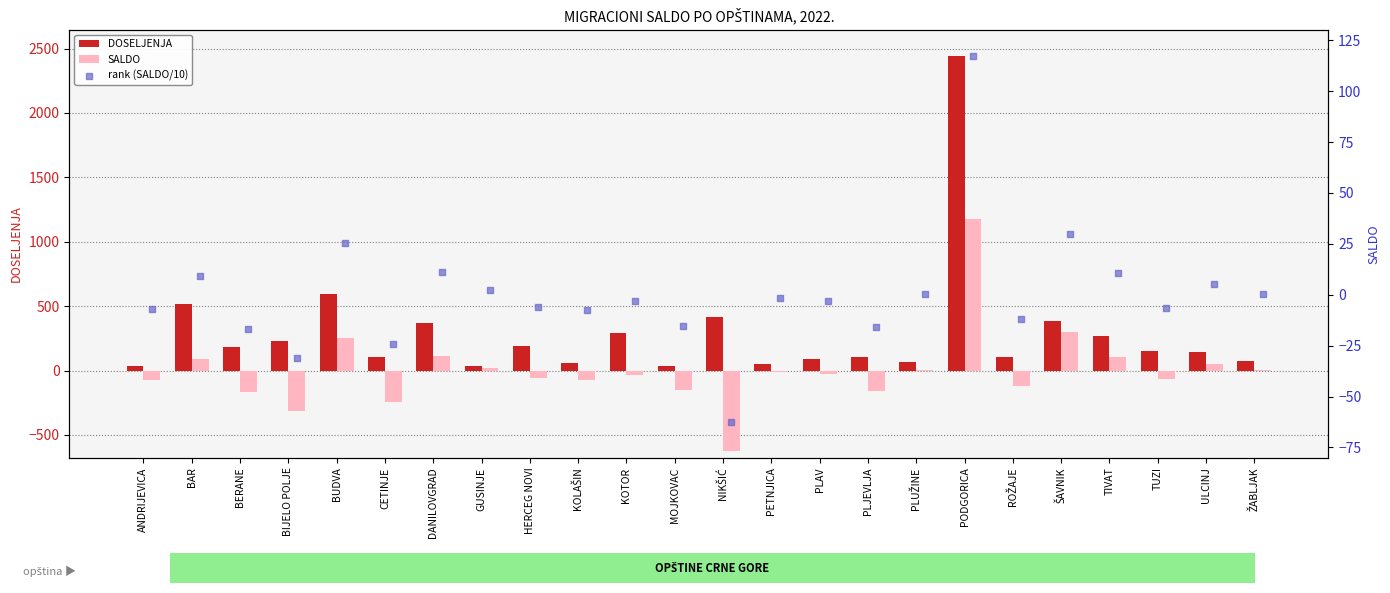

At which category is the sum across all series the highest?

PODGORICA